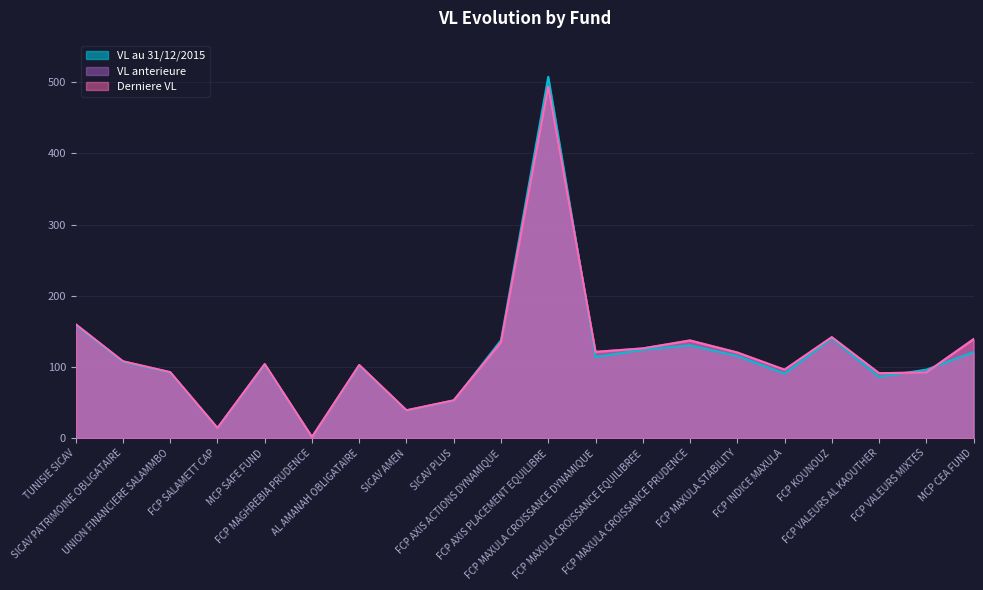

What is the total value across all series at SICAV PATRIMOINE OBLIGATAIRE?

322.7